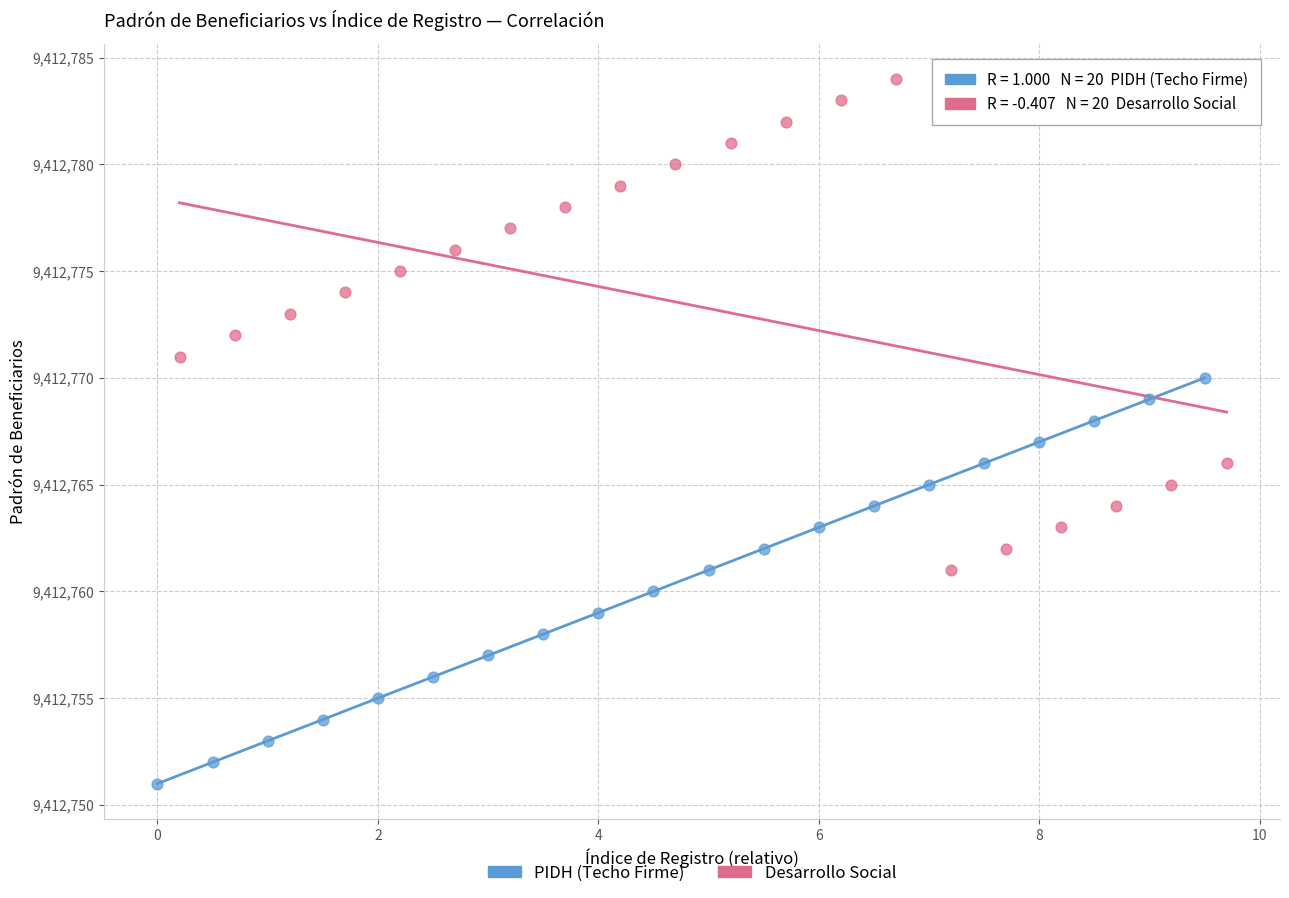

Which series has the widest spread of Y values?

Desarrollo Social